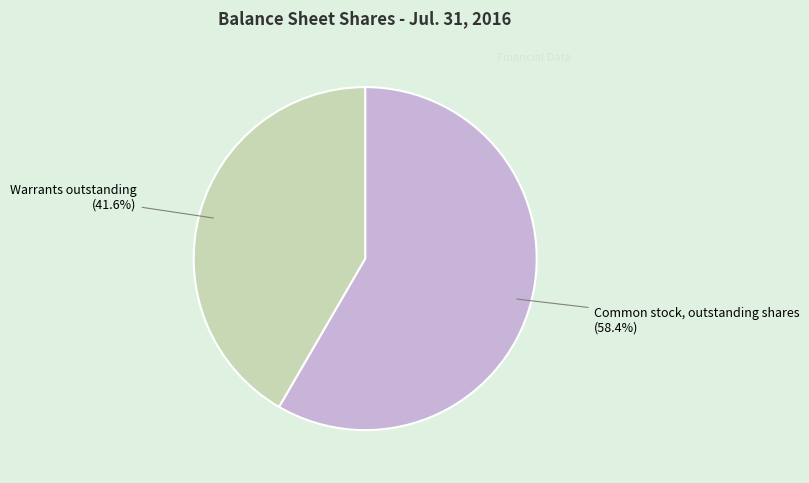

Is there a majority slice in this chart?

Yes